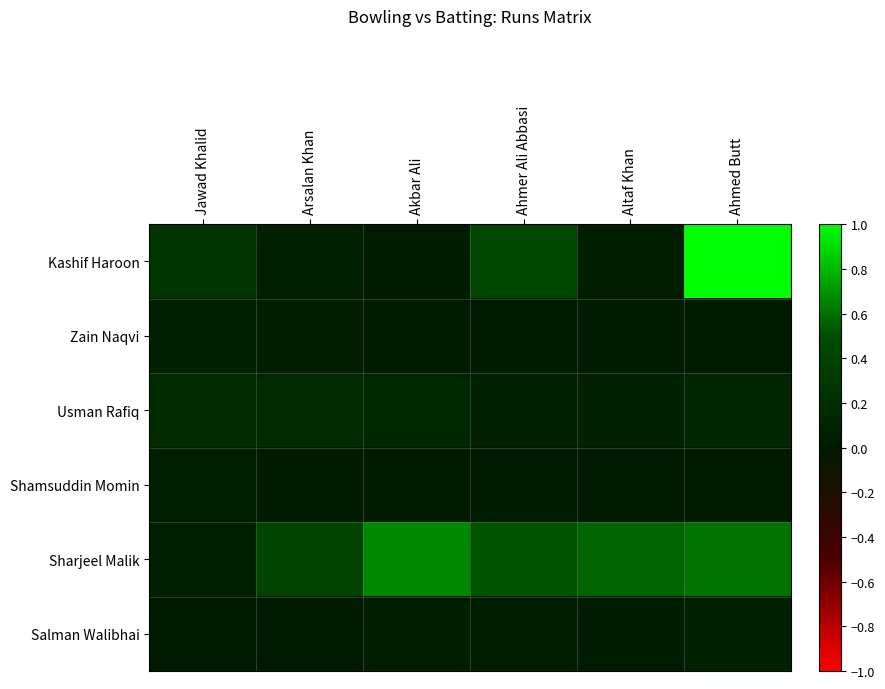

Reading left to right, extract all data points from this chart.

Kashif Haroon: Jawad Khalid=0.3	Arsalan Khan=0.1	Akbar Ali=0.0	Ahmer Ali Abbasi=0.4	Altaf Khan=0.0	Ahmed Butt=1.0
Zain Naqvi: Jawad Khalid=0.1	Arsalan Khan=0.0	Akbar Ali=0.0	Ahmer Ali Abbasi=0.0	Altaf Khan=0.0	Ahmed Butt=0.0
Usman Rafiq: Jawad Khalid=0.2	Arsalan Khan=0.2	Akbar Ali=0.1	Ahmer Ali Abbasi=0.1	Altaf Khan=0.1	Ahmed Butt=0.1
Shamsuddin Momin: Jawad Khalid=0.1	Arsalan Khan=0.0	Akbar Ali=0.0	Ahmer Ali Abbasi=0.0	Altaf Khan=0.0	Ahmed Butt=0.0
Sharjeel Malik: Jawad Khalid=0.1	Arsalan Khan=0.4	Akbar Ali=0.7	Ahmer Ali Abbasi=0.5	Altaf Khan=0.6	Ahmed Butt=0.6
Salman Walibhai: Jawad Khalid=0.0	Arsalan Khan=0.0	Akbar Ali=0.0	Ahmer Ali Abbasi=0.0	Altaf Khan=0.0	Ahmed Butt=0.1